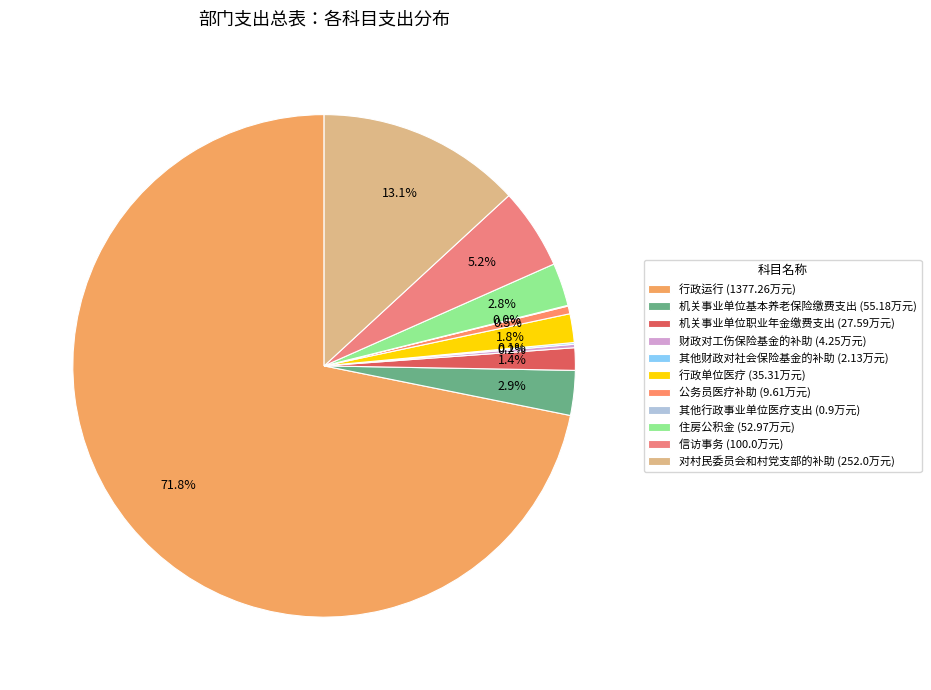

What is the change in value from 行政单位医疗 to 住房公积金?

+17.7